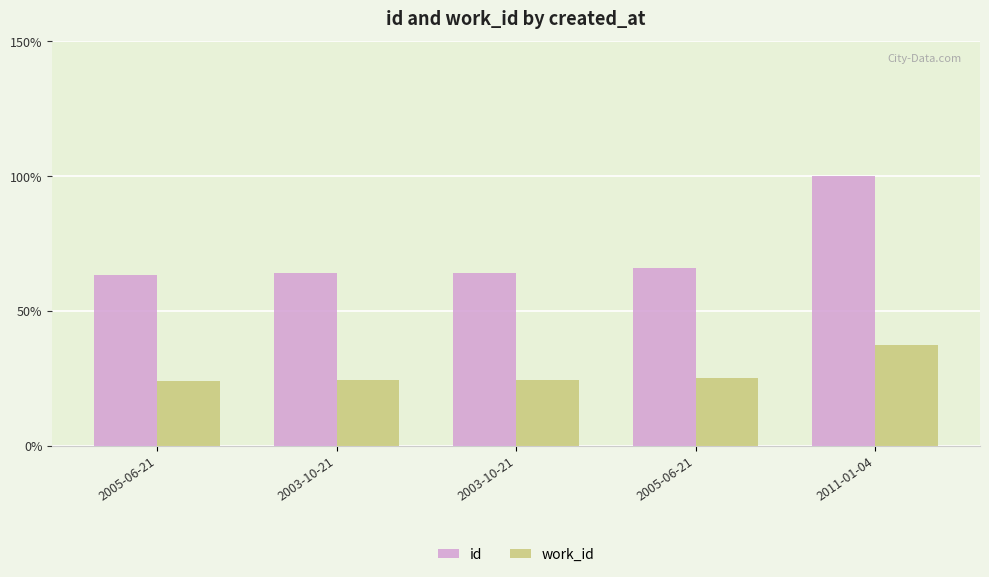

What is the minimum value shown in the chart?

24.1